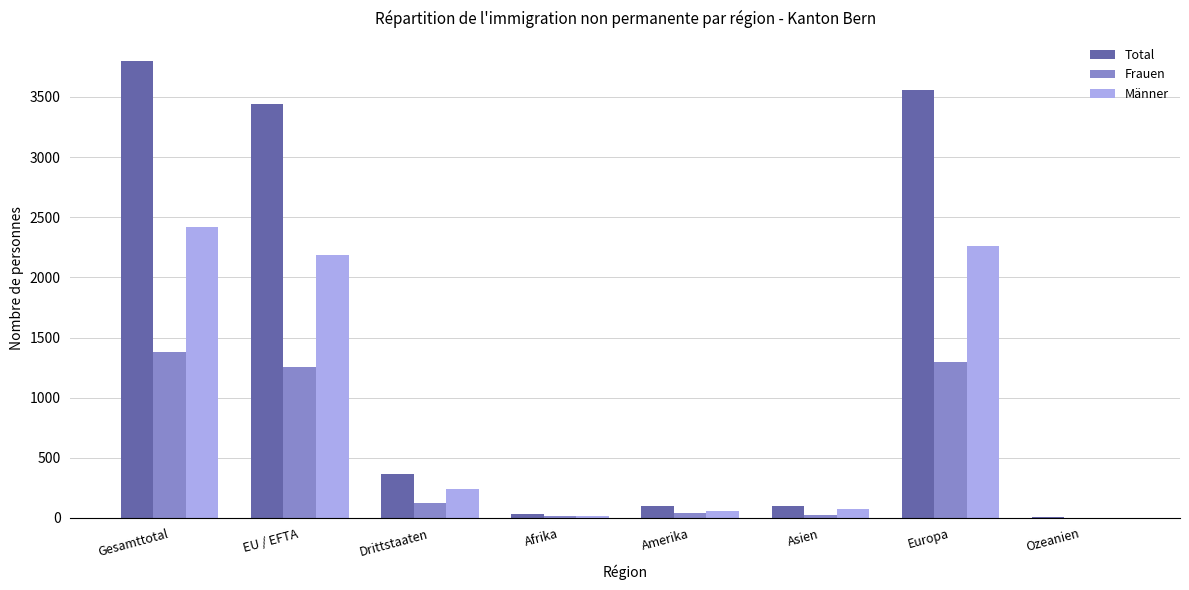

Which series has the largest total across all categories?

Total